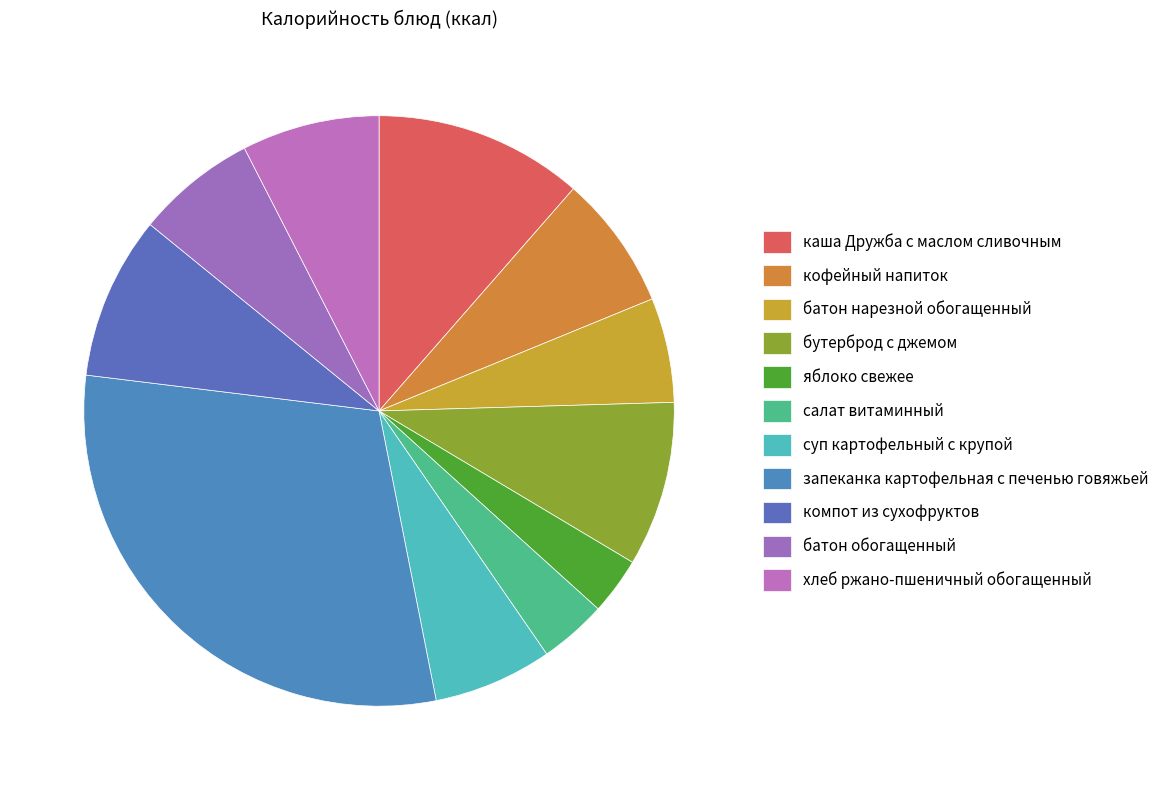

Which category has the biggest portion of the pie?

запеканка картофельная с печенью говяжьей